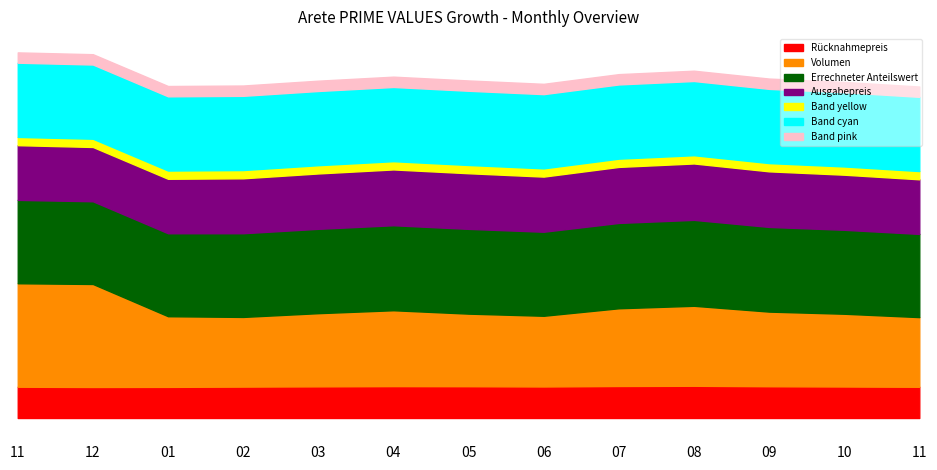

What are all the series names shown in the legend?

Rücknahmepreis, Volumen, Errechneter Anteilswert, Ausgabepreis, Band yellow, Band cyan, Band pink